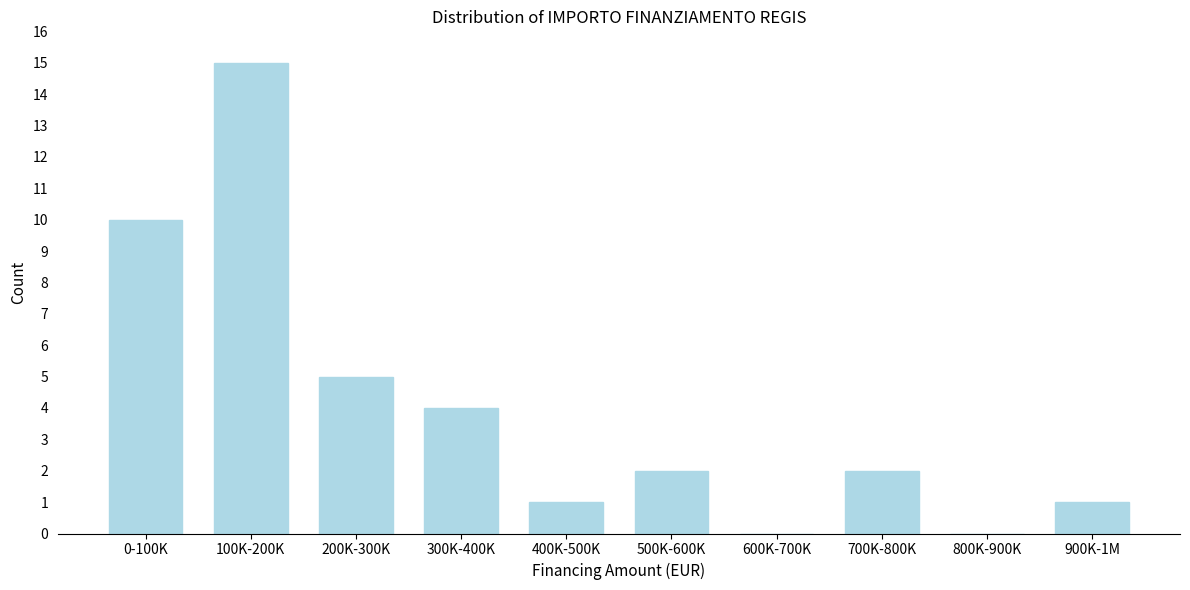

Reading left to right, list all the values displayed in this chart.

0-100K=10	100K-200K=15	200K-300K=5	300K-400K=4	400K-500K=1	500K-600K=2	600K-700K=0	700K-800K=2	800K-900K=0	900K-1M=1